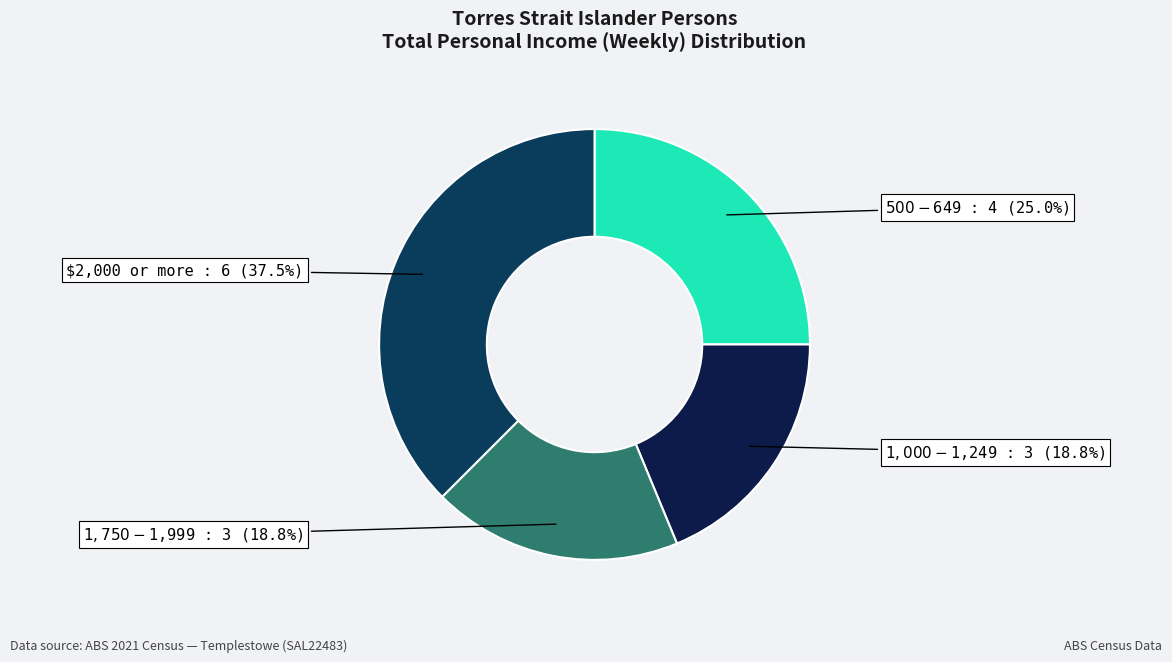

Does any single category account for the majority?

No